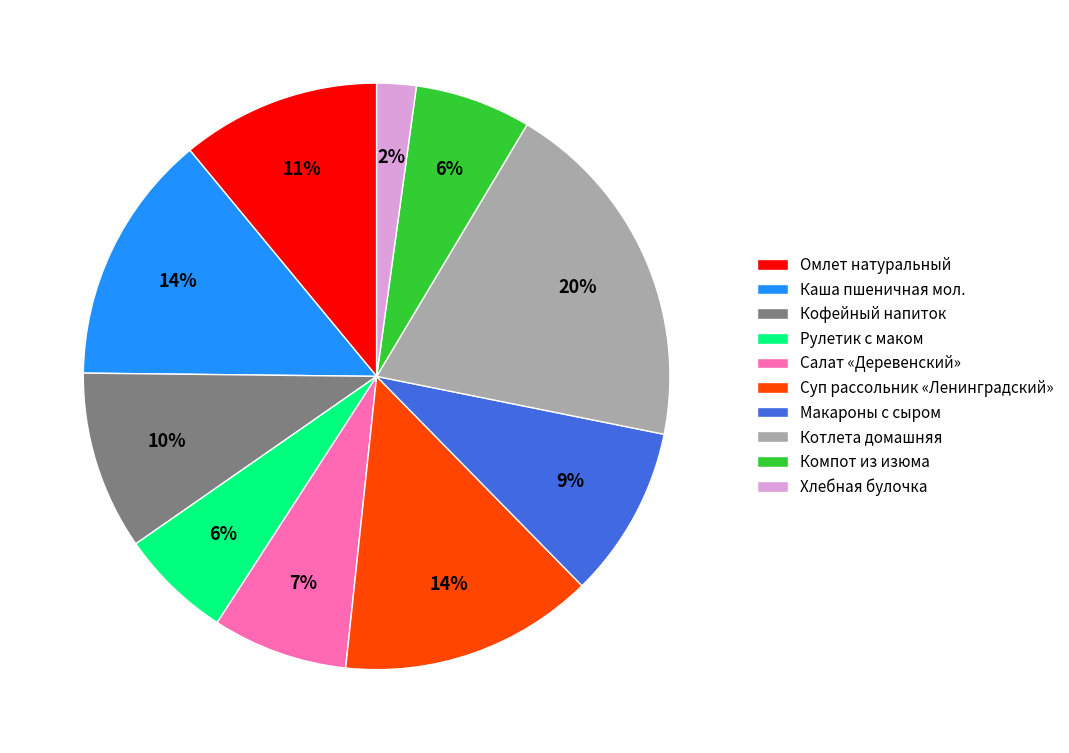

To the nearest percent, what is the combined percentage of Омлет натуральный and Хлебная булочка?

13%